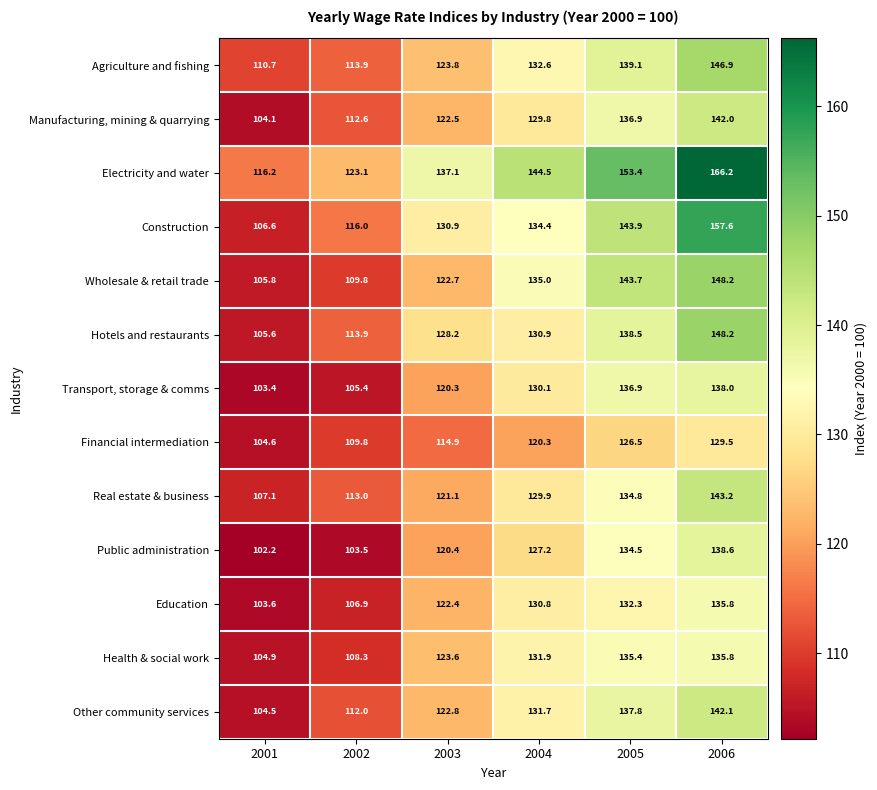

Rank the series at 2003 from highest to lowest value.

Electricity and water, Construction, Hotels and restaurants, Agriculture and fishing, Health & social work, Other community services, Wholesale & retail trade, Manufacturing, mining & quarrying, Education, Real estate & business, Public administration, Transport, storage & comms, Financial intermediation